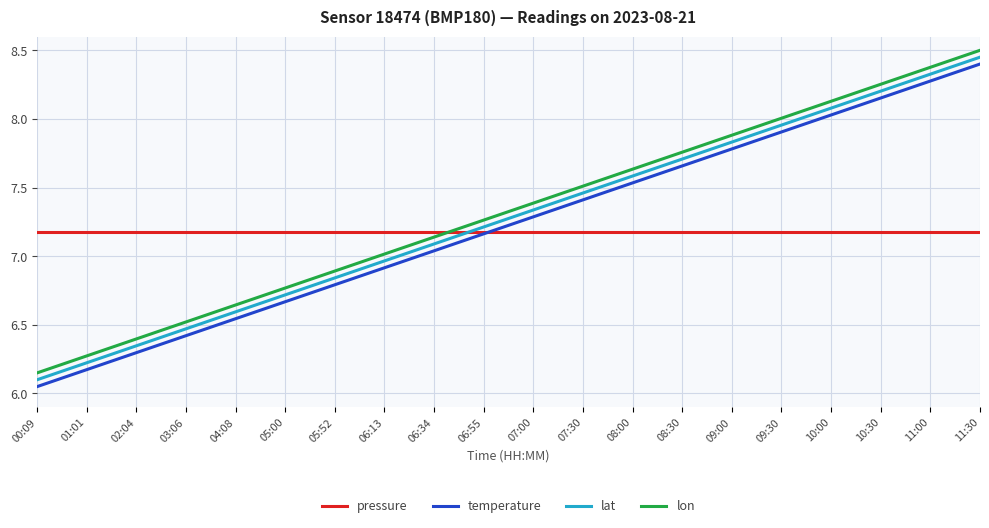

What is the greatest value displayed?

8.5